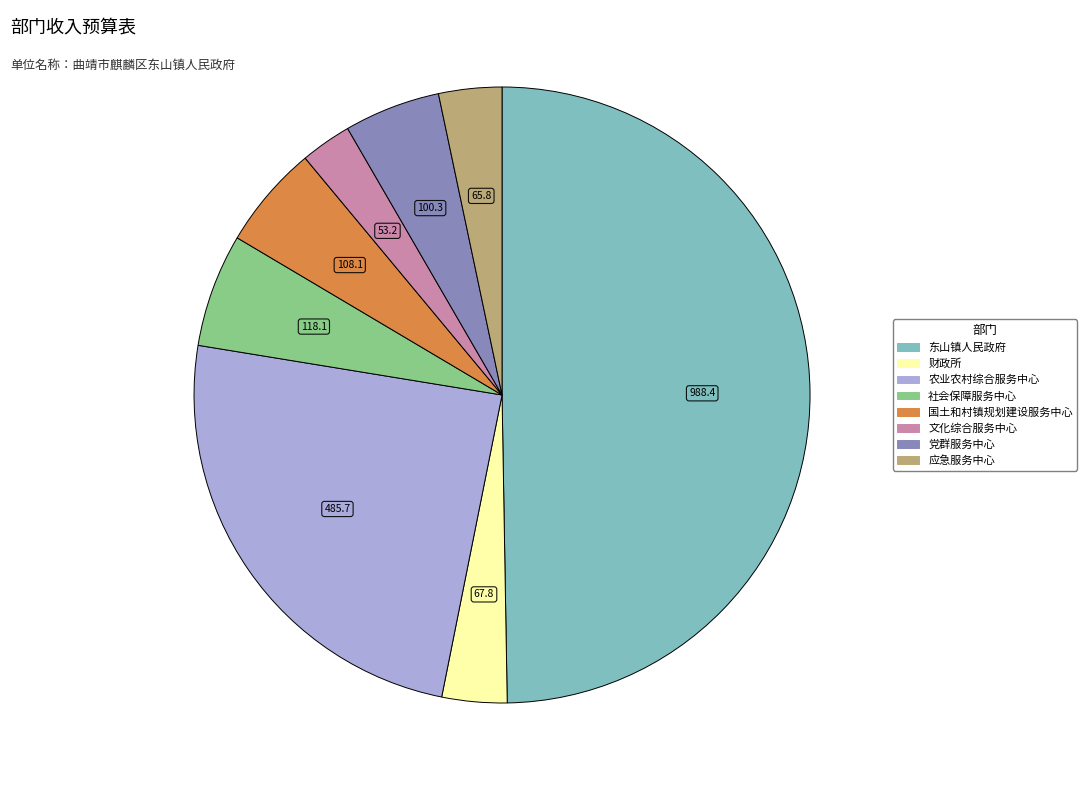

Do 东山镇人民政府 and 财政所 together represent more than half of the pie?

Yes